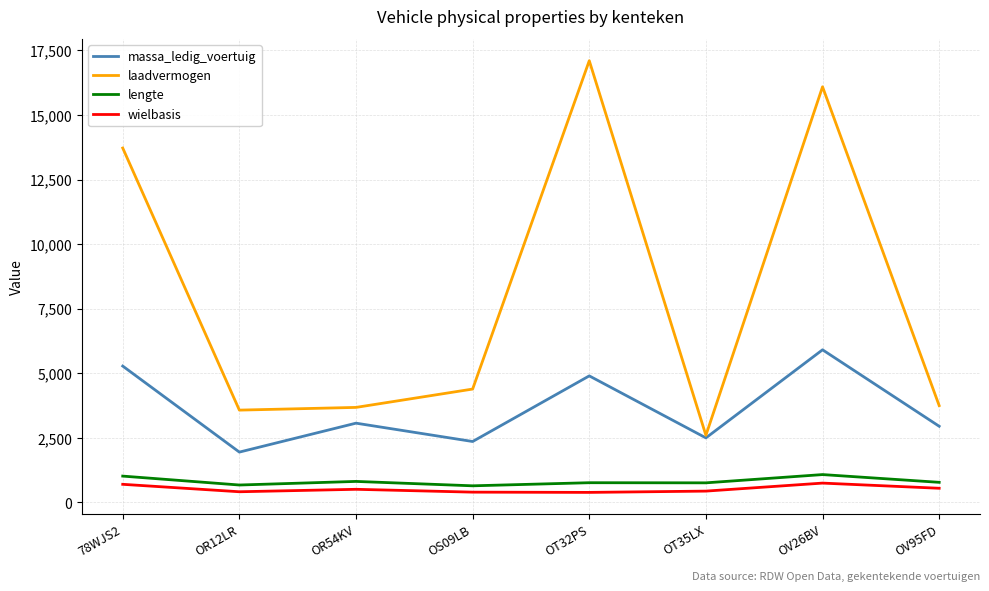

Which series has the largest range (max minus min)?

laadvermogen